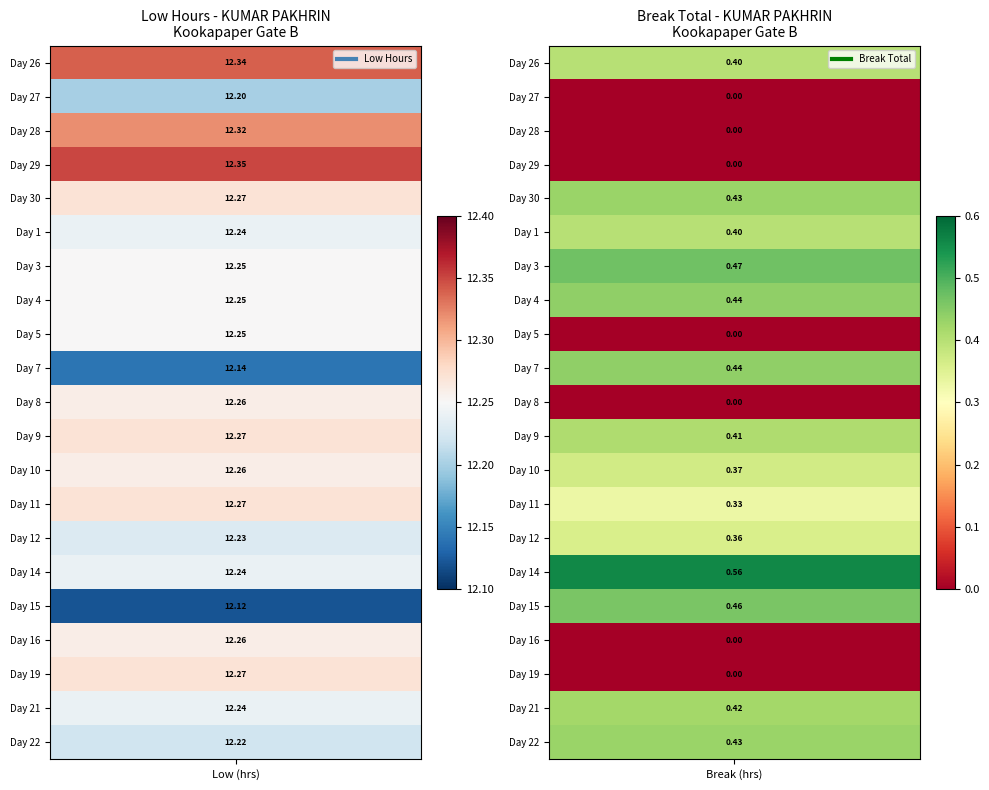

What is the spread (max minus min) of values at 1?

0.6